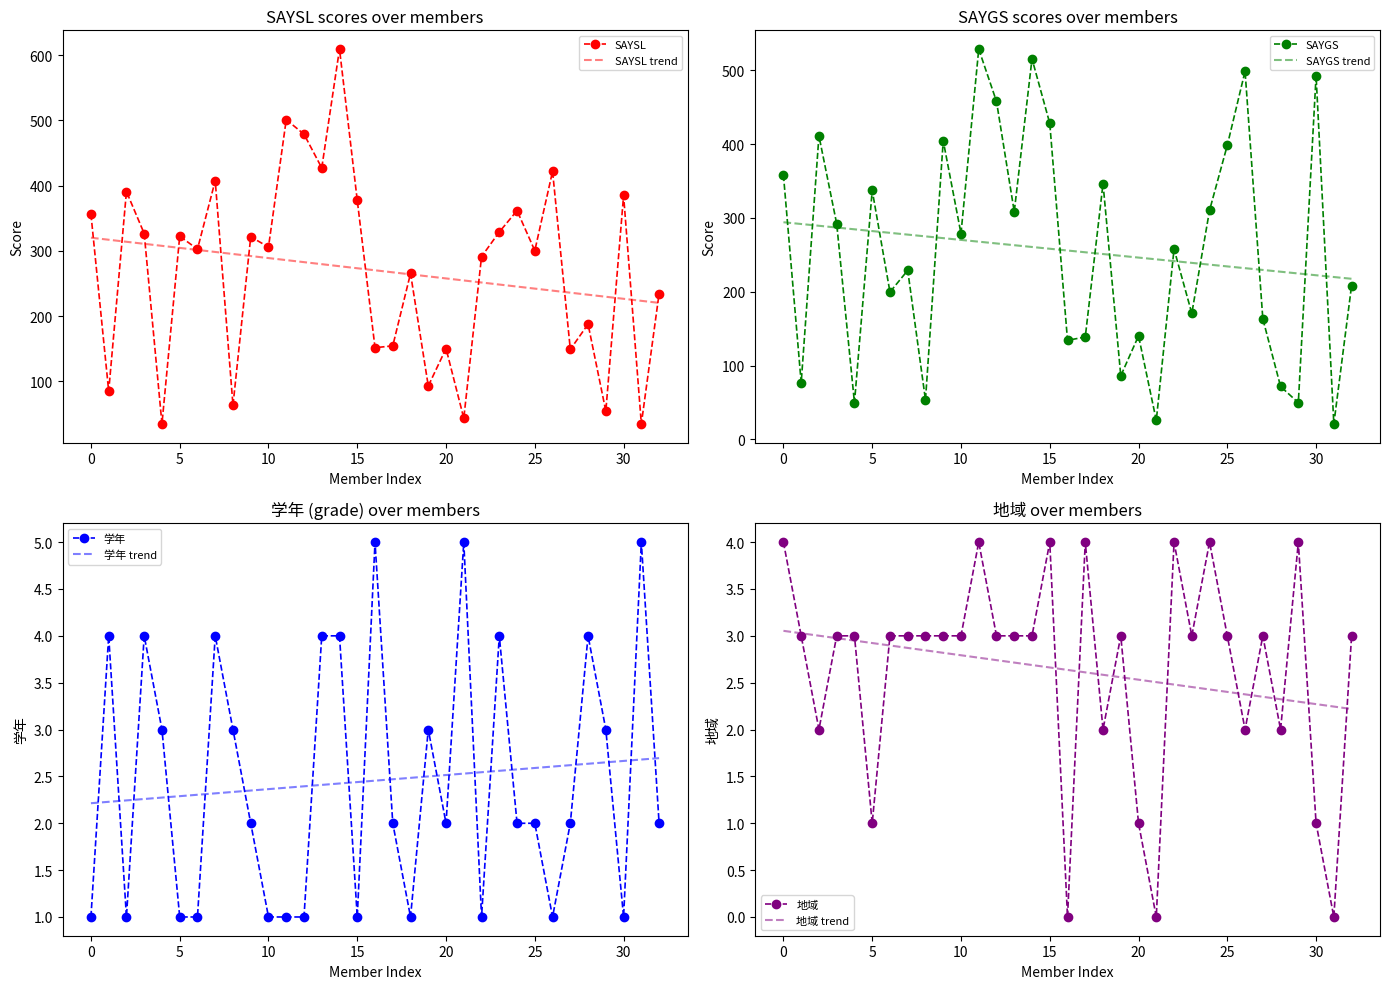

What is the maximum value for SAYSL?

609.2